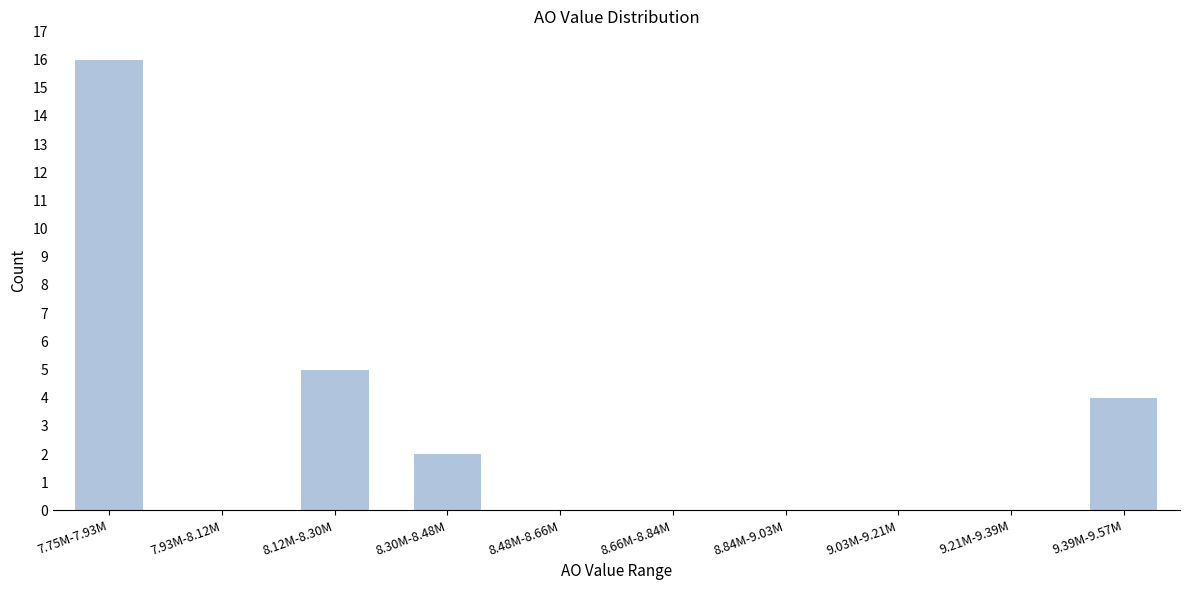

Reading left to right, what are all the values shown in this chart?

7.75M-7.93M=16	7.93M-8.12M=0	8.12M-8.30M=5	8.30M-8.48M=2	8.48M-8.66M=0	8.66M-8.84M=0	8.84M-9.03M=0	9.03M-9.21M=0	9.21M-9.39M=0	9.39M-9.57M=4